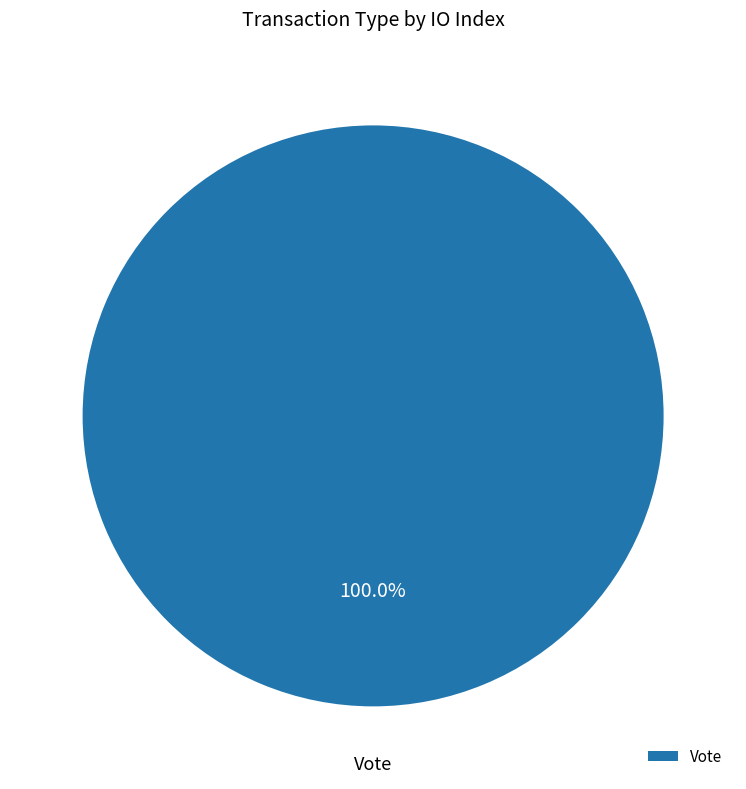

Rank the categories by value from lowest to highest.

Vote